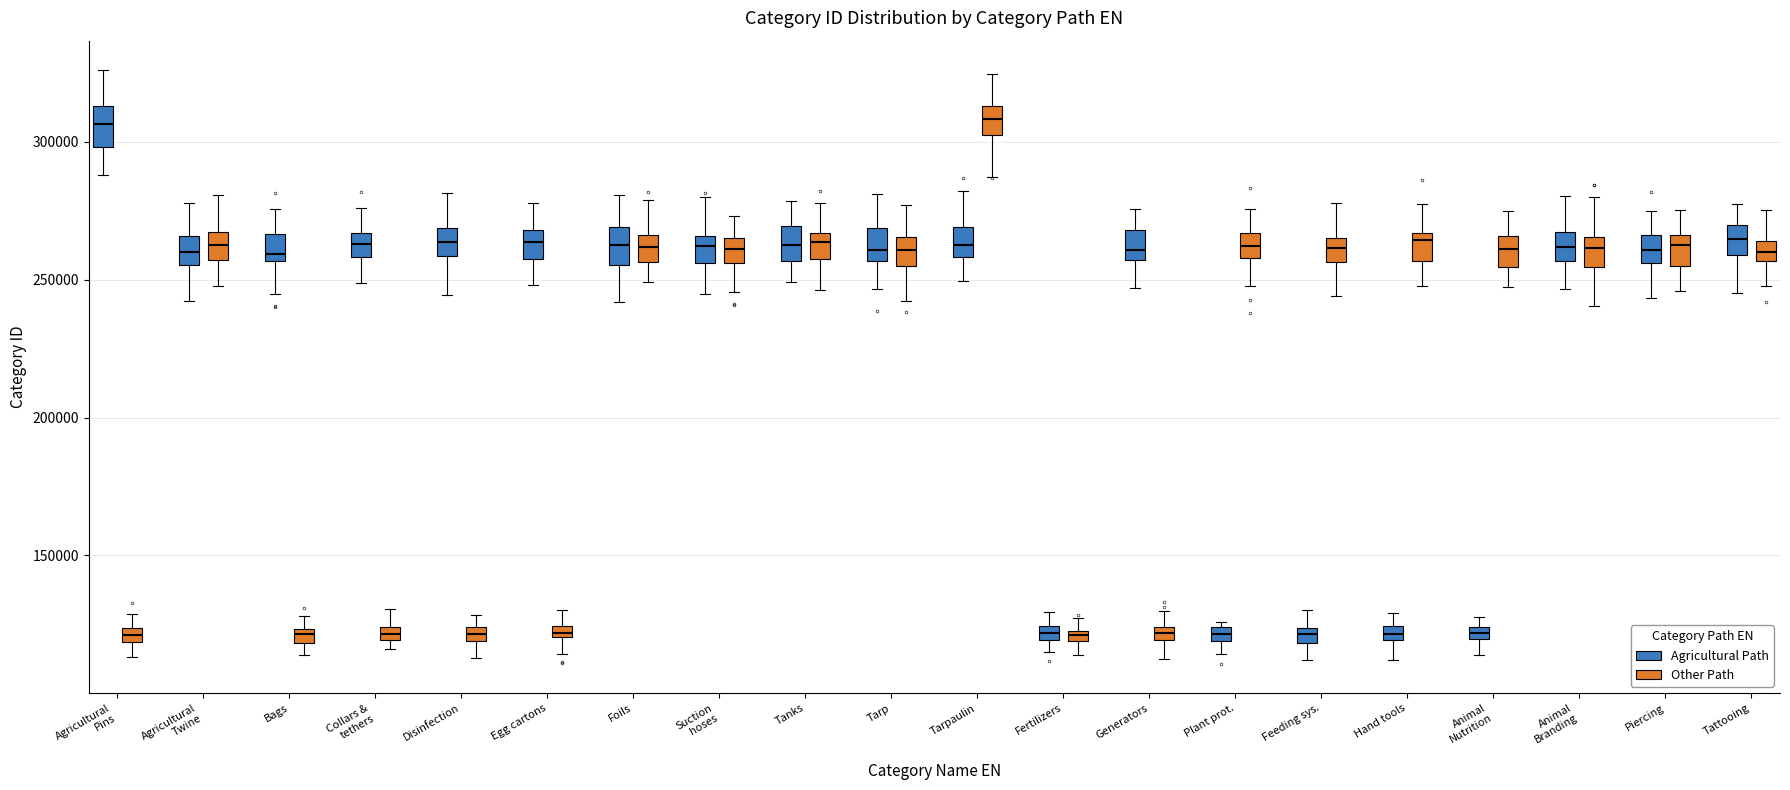

Where does the lower whisker of the box for Agricultural Twine (Agricultural Path) end on the y-axis? The values are not printed on the chart, so give them approximately, as read against the axis.

240000